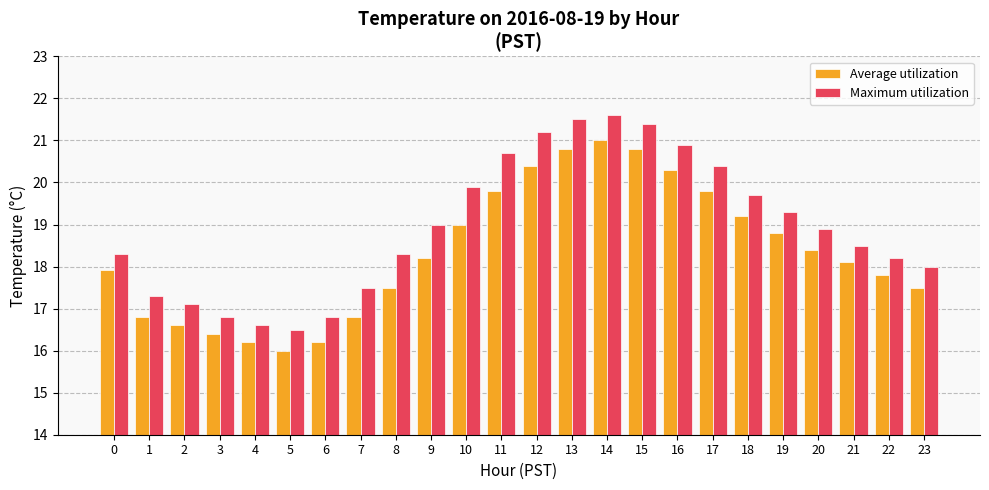

Are the bars horizontal?

No